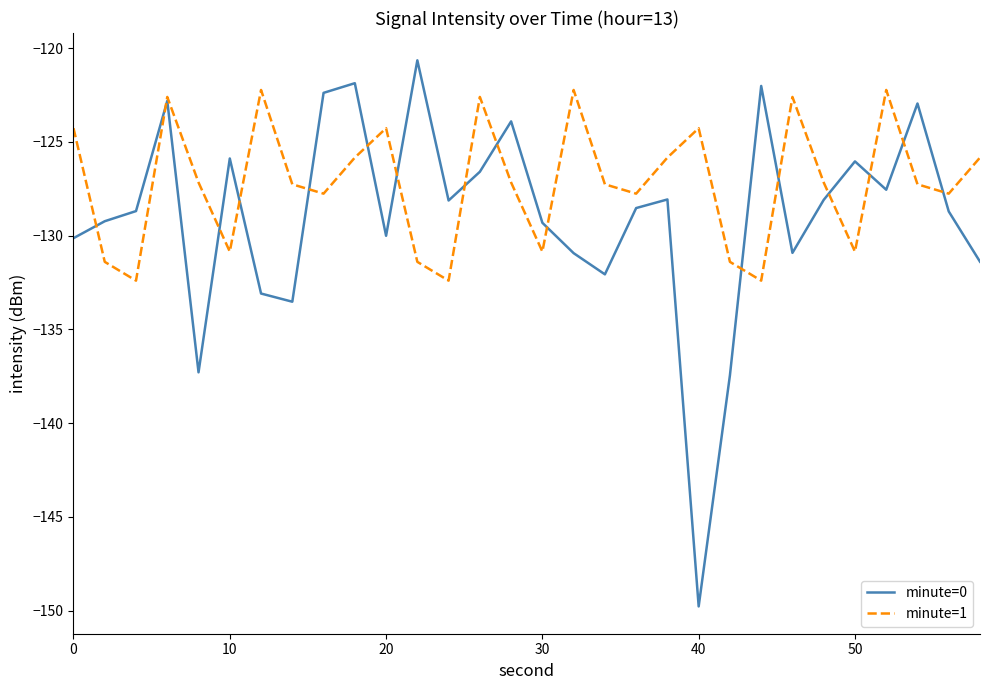

Which series has the widest spread of values?

minute=0